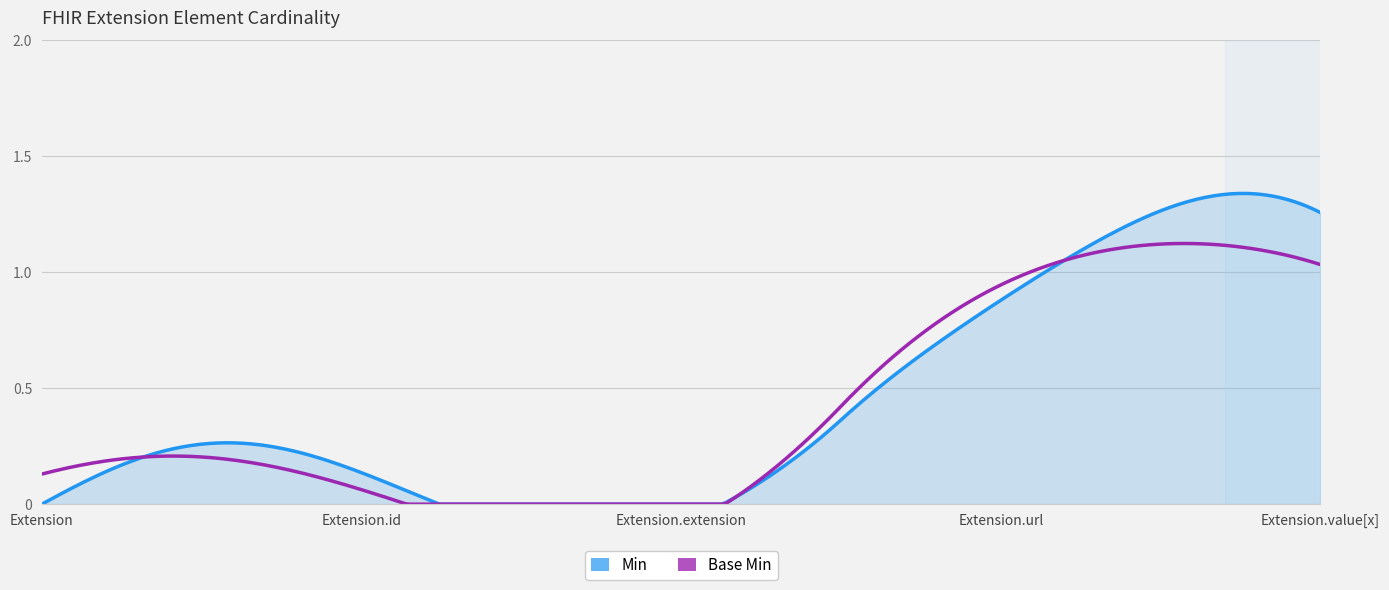

Which series has the widest spread of values?

Min